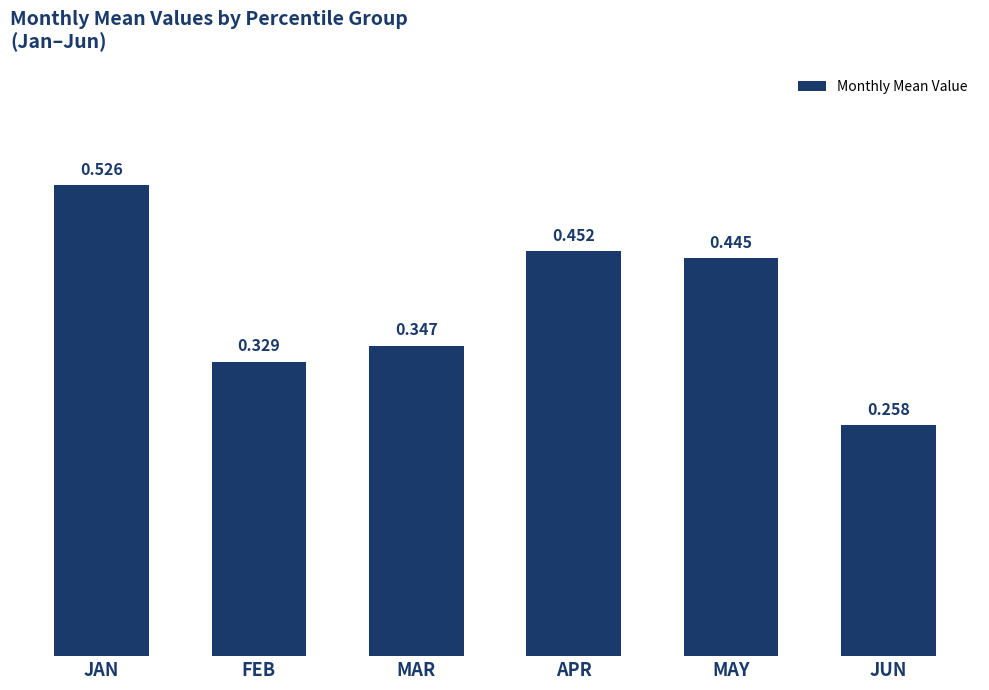

How many bars are there in total?

6